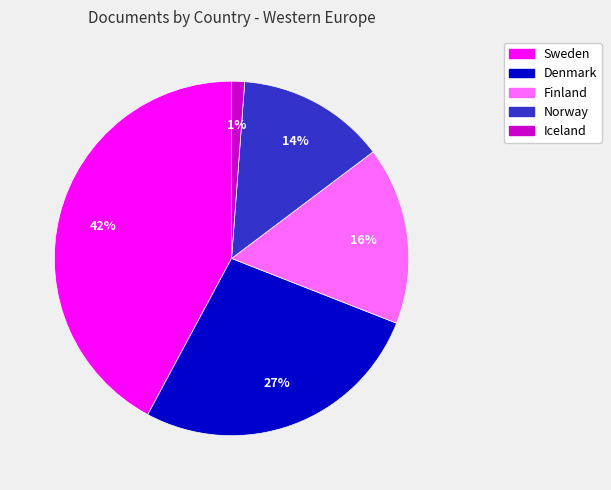

To the nearest percent, what percentage of the pie is Norway?

14%